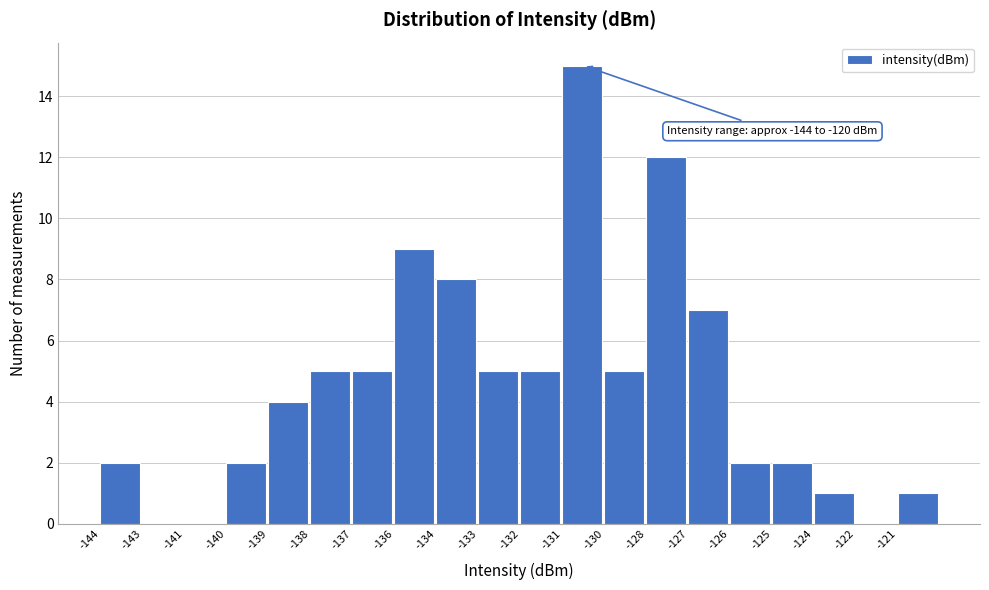

Reading left to right, extract all data points from this chart.

-144=2	-143=0	-141=0	-140=2	-139=4	-138=5	-137=5	-136=9	-134=8	-133=5	-132=5	-131=15	-130=5	-128=12	-127=7	-126=2	-125=2	-124=1	-122=0	-121=1